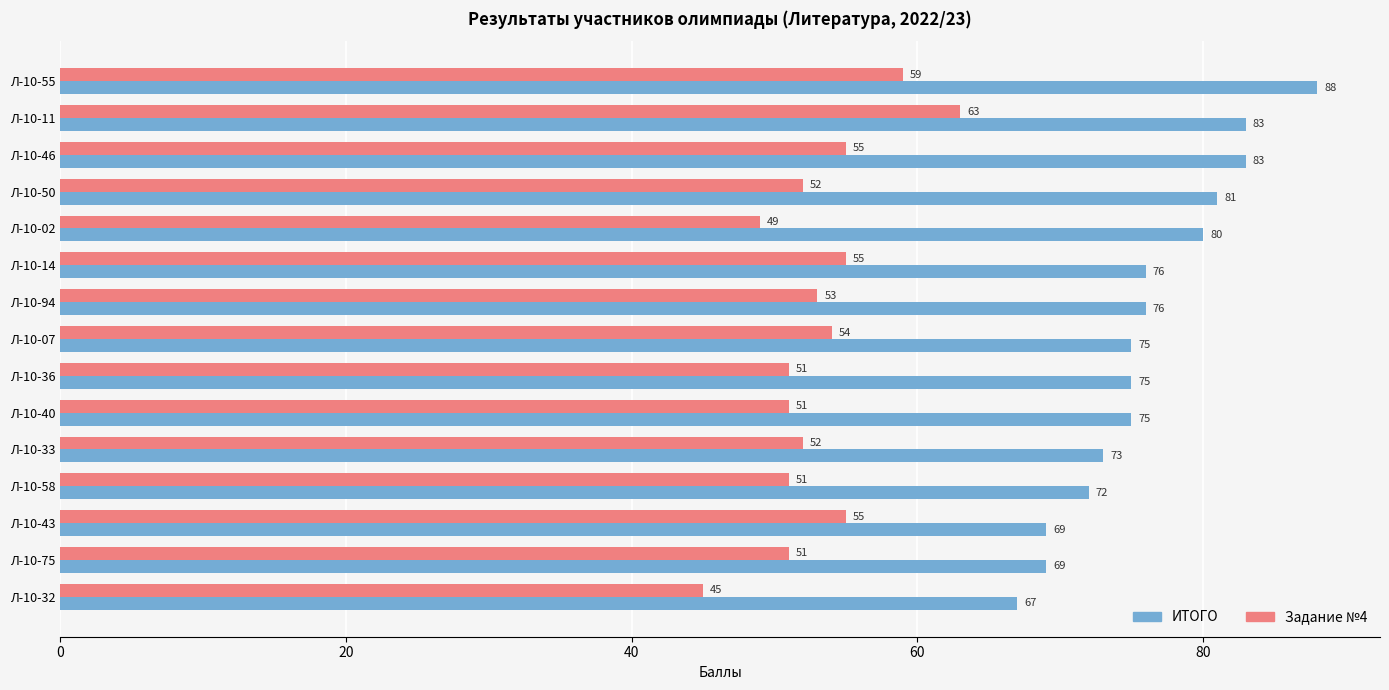

Which series has the widest spread of values?

ИТОГО